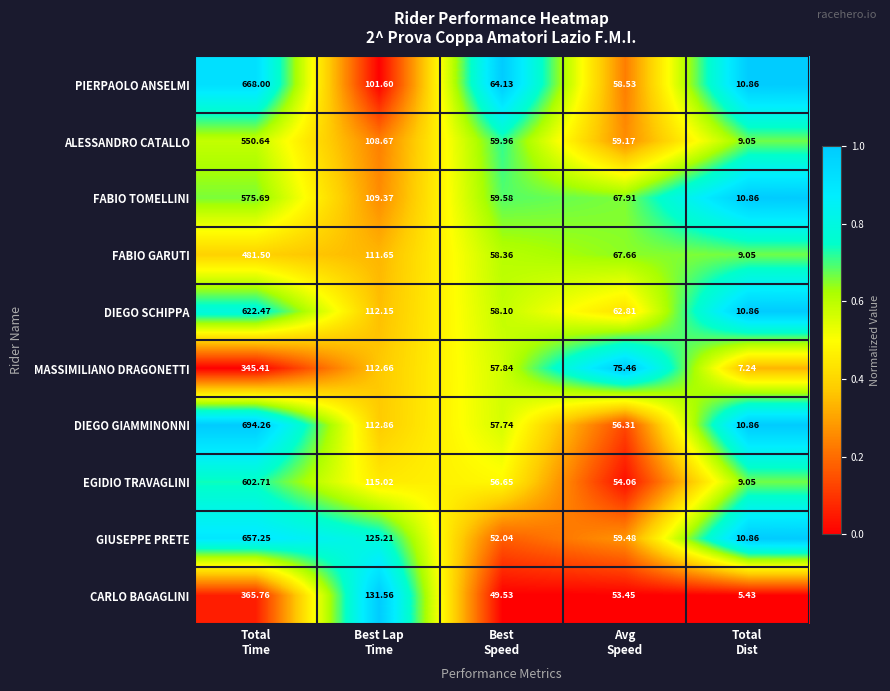

Rank the series by their maximum value, from lowest to highest.

MASSIMILIANO DRAGONETTI, CARLO BAGAGLINI, FABIO GARUTI, ALESSANDRO CATALLO, FABIO TOMELLINI, EGIDIO TRAVAGLINI, DIEGO SCHIPPA, GIUSEPPE PRETE, PIERPAOLO ANSELMI, DIEGO GIAMMINONNI